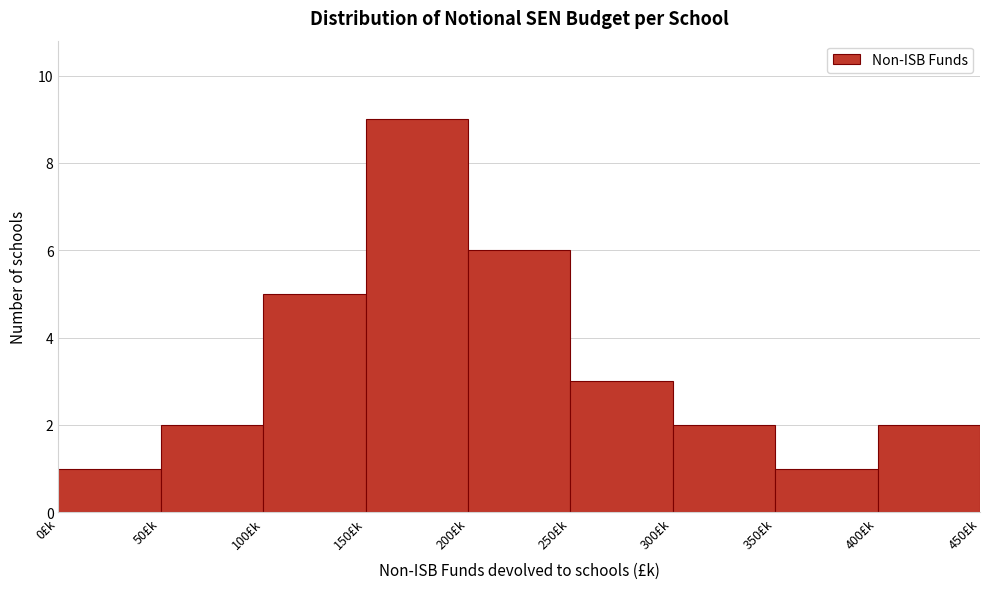

Reading left to right, transcribe this chart: for each bar, give the range it covers on the x-axis and its height. The values are not printed on the chart, so give them approximately, as read against the axis.

0 to 50: 1
50 to 100: 2
100 to 150: 5
150 to 200: 9
200 to 250: 6
250 to 300: 3
300 to 350: 2
350 to 400: 1
400 to 450: 2